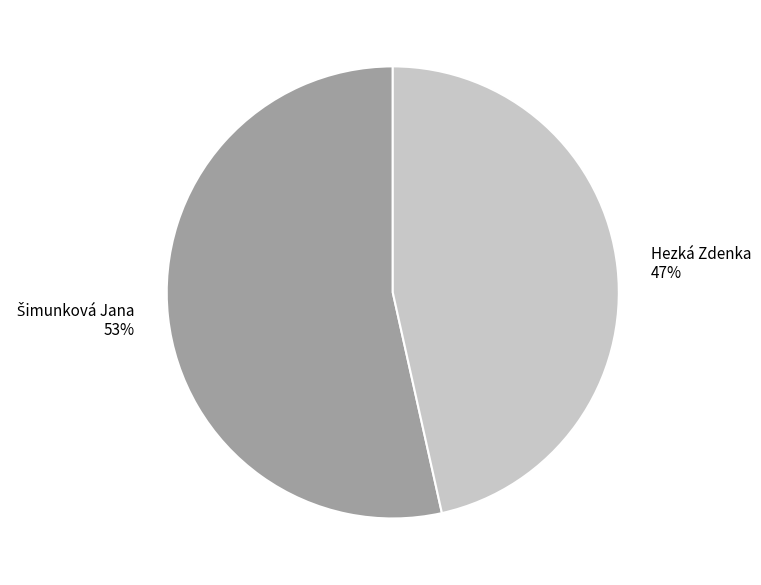

Count the number of slices in the pie.

2